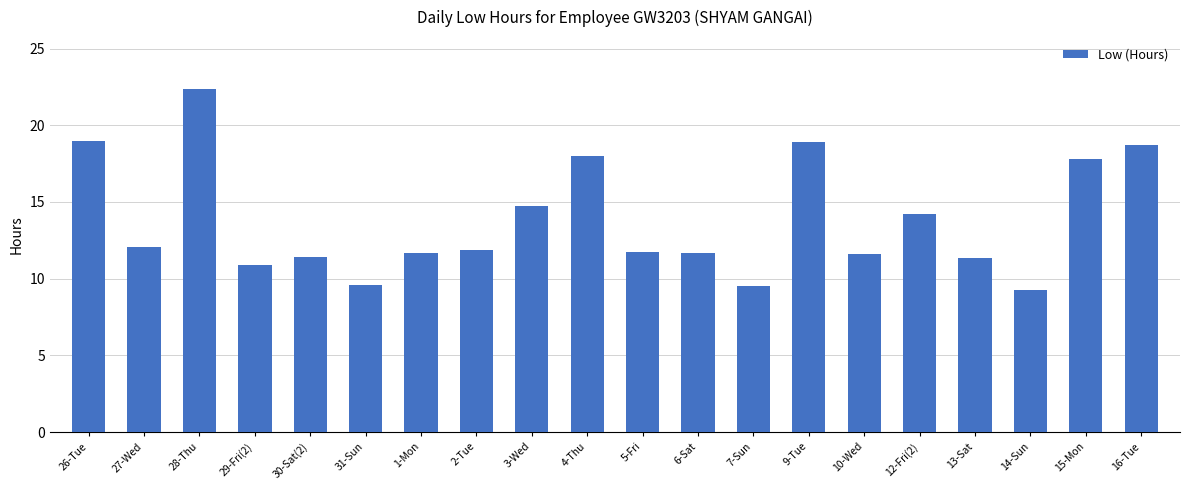

How many series are shown in this chart?

1